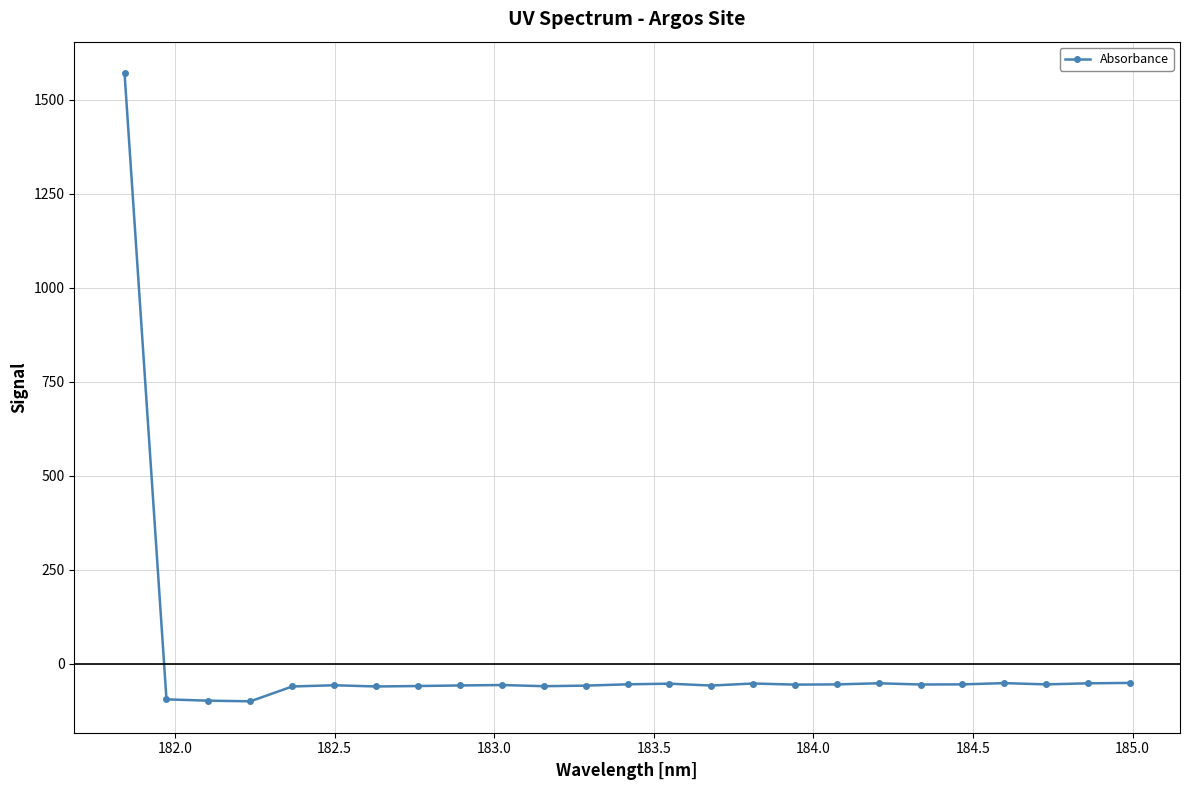

What is the sum of all values?

96.3